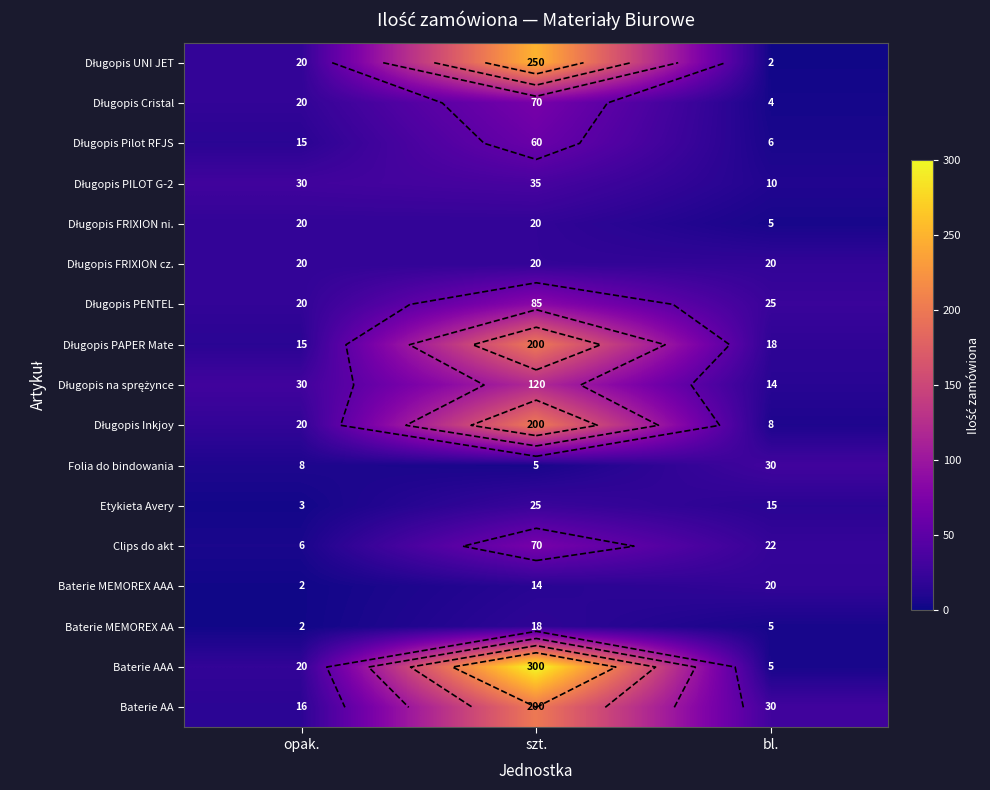

How many categories are shown in the chart?

3